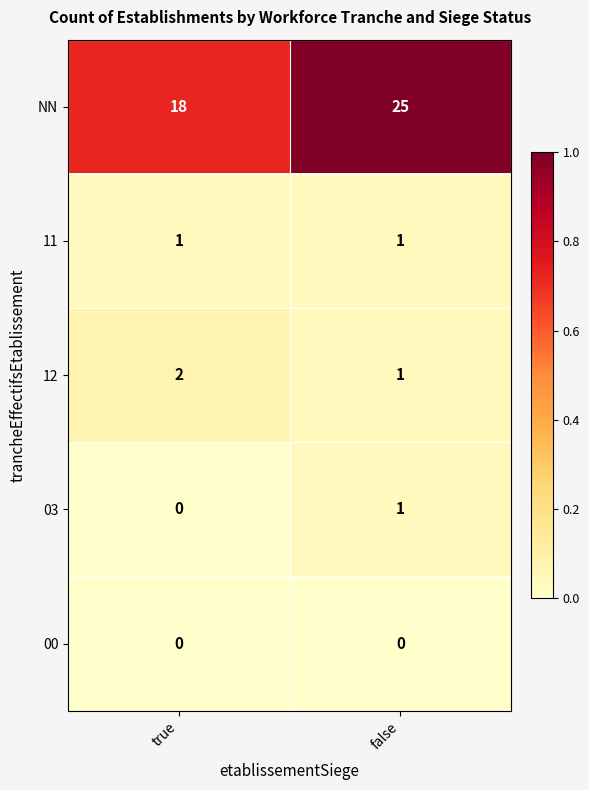

How many distinct data groups are displayed?

5